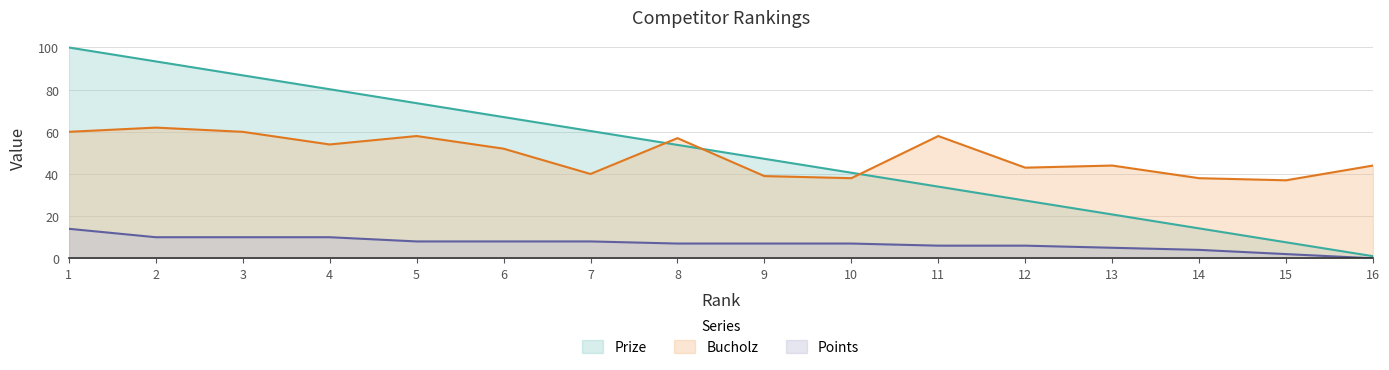

Which label corresponds to the largest value in the chart?

1